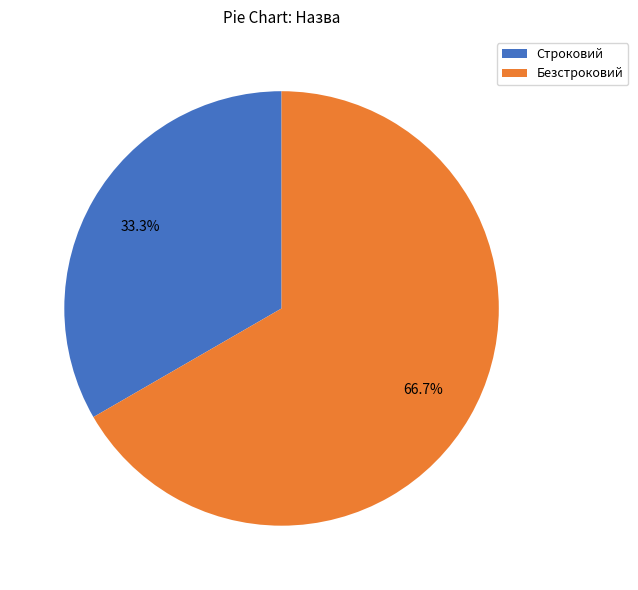

To the nearest percent, what is the difference between the largest and smallest slice percentages?

33%